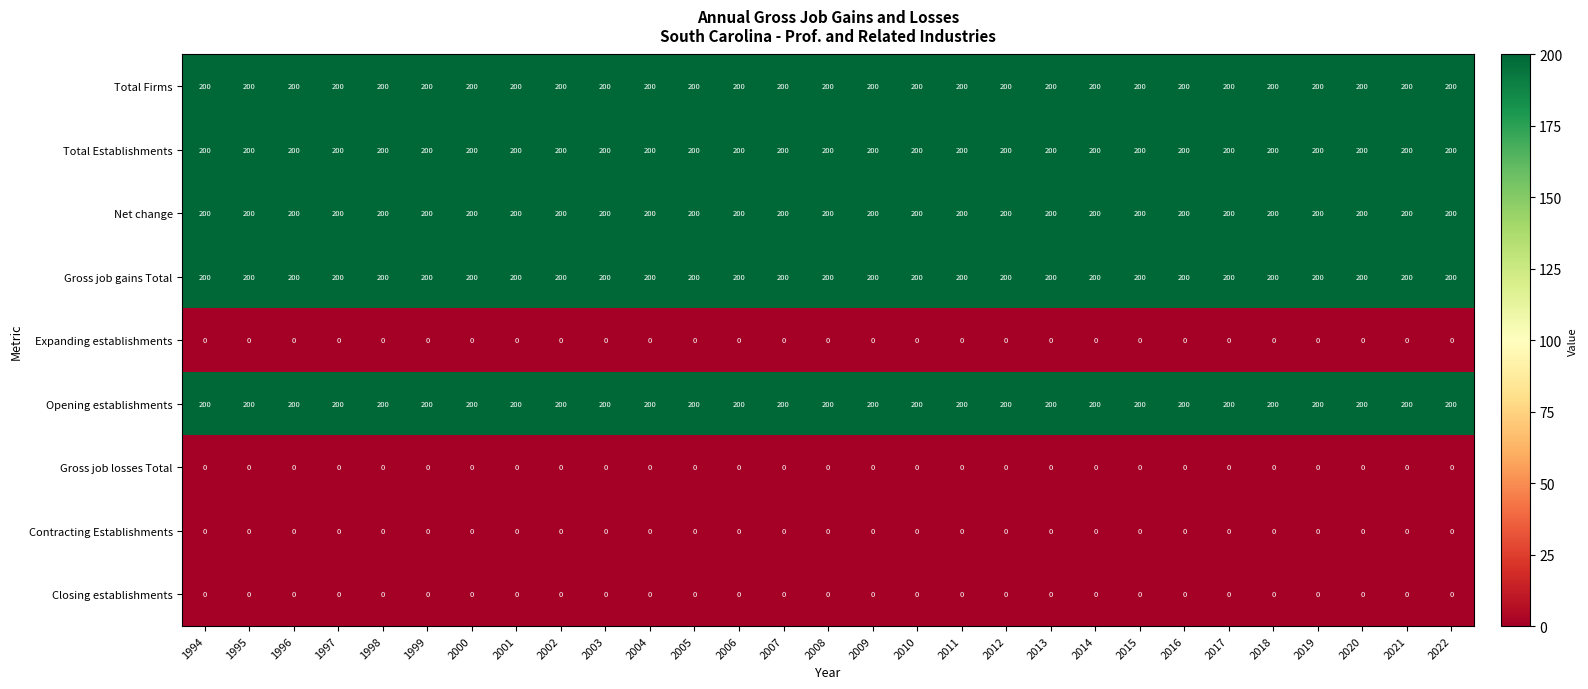

At how many categories does at least one series exceed 12?

29